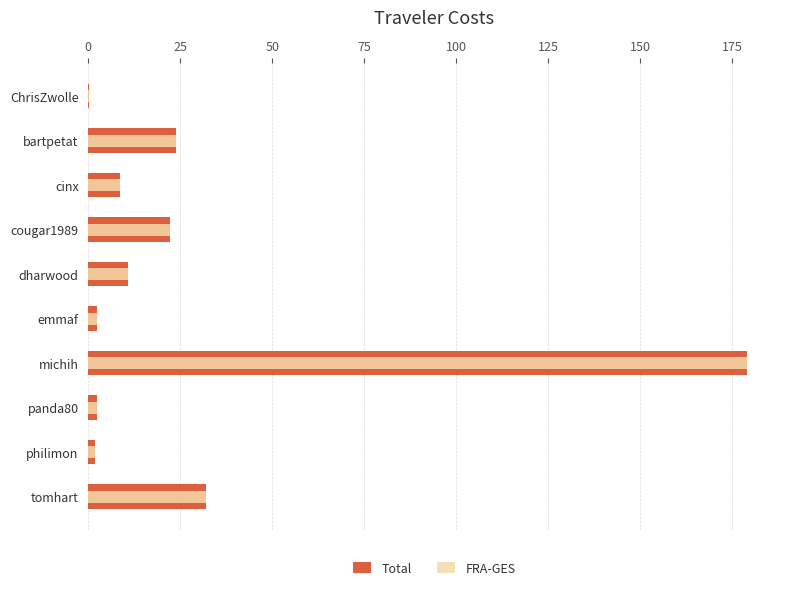

How many data points in FRA-GES are above 10?

5